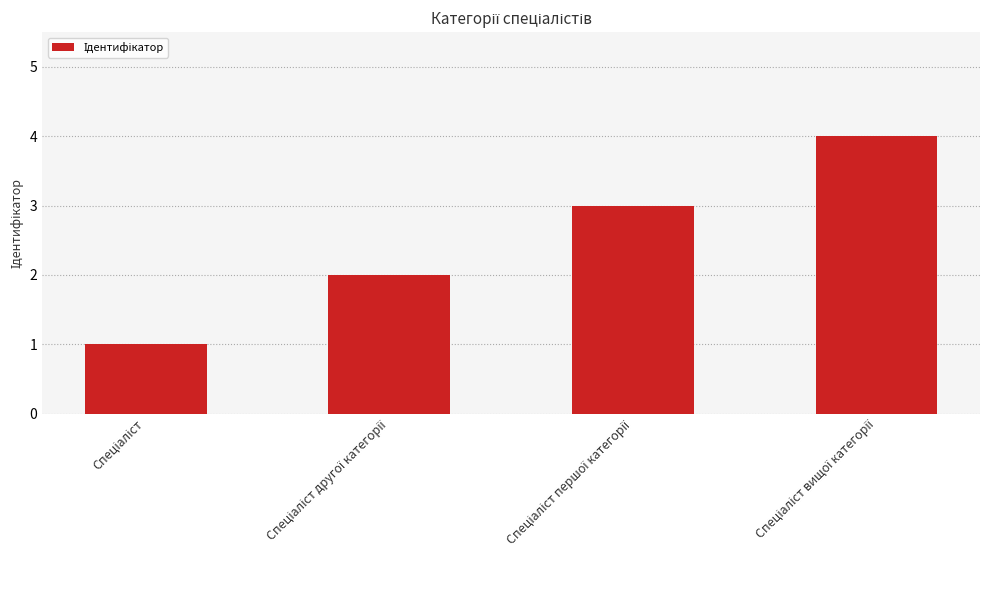

What is the difference between the maximum and minimum values?

3